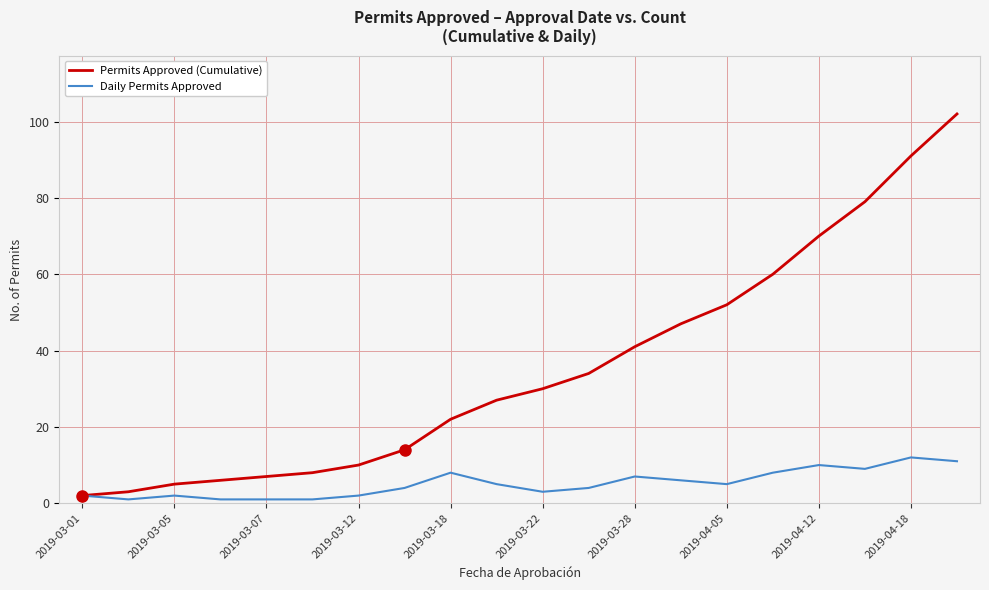

What are all the series names shown in the legend?

Permits Approved (Cumulative), Daily Permits Approved